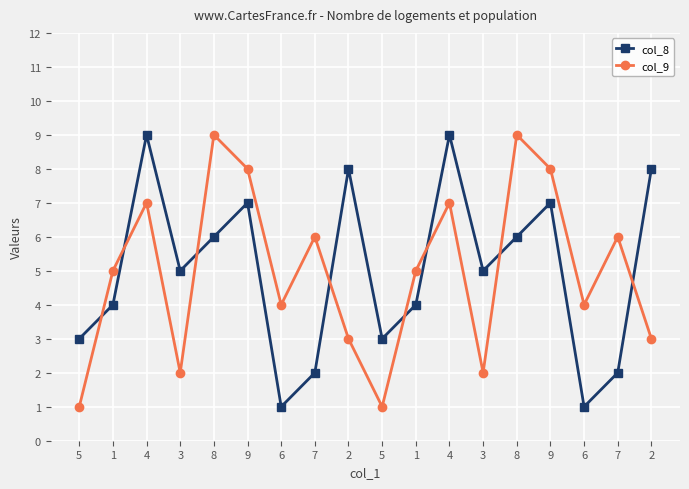

Reading right to left, list all the values displayed in this chart.

col_8: 8	2	1	7	6	5	9	4	3	8	2	1	7	6	5	9	4	3
col_9: 3	6	4	8	9	2	7	5	1	3	6	4	8	9	2	7	5	1